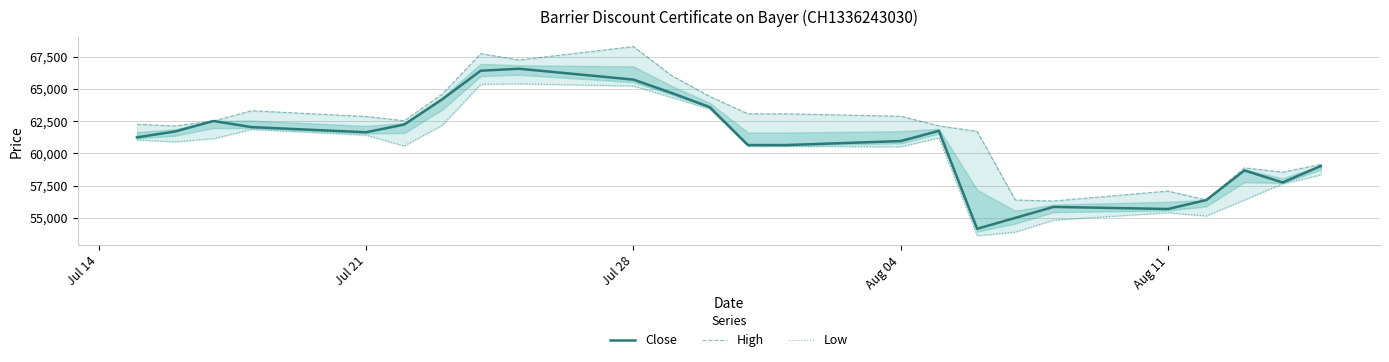

How many data points does each series have?

24